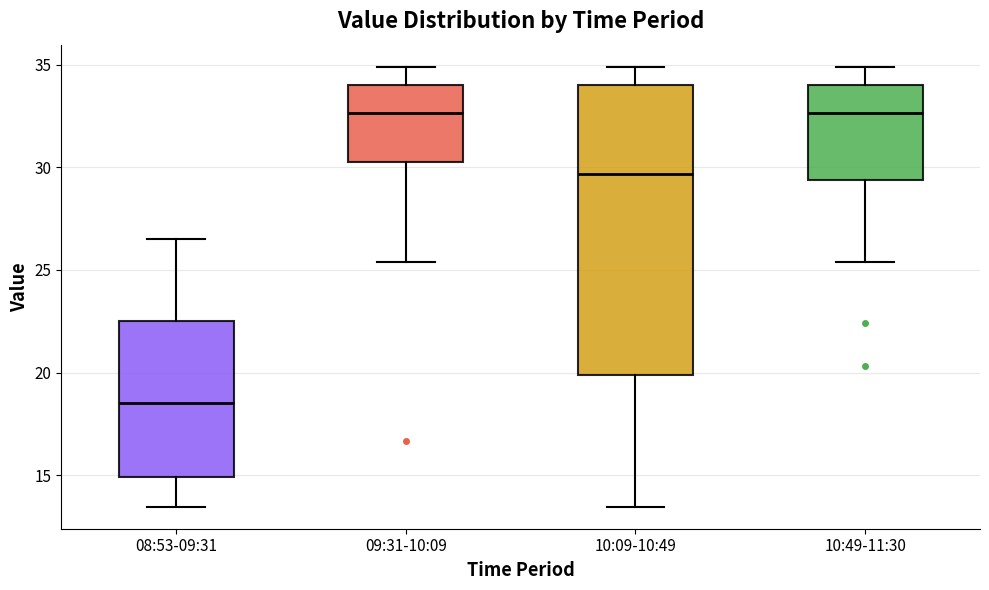

Comparing the boxes themselves (not the whiskers), which one is the tallest?

10:09-10:49